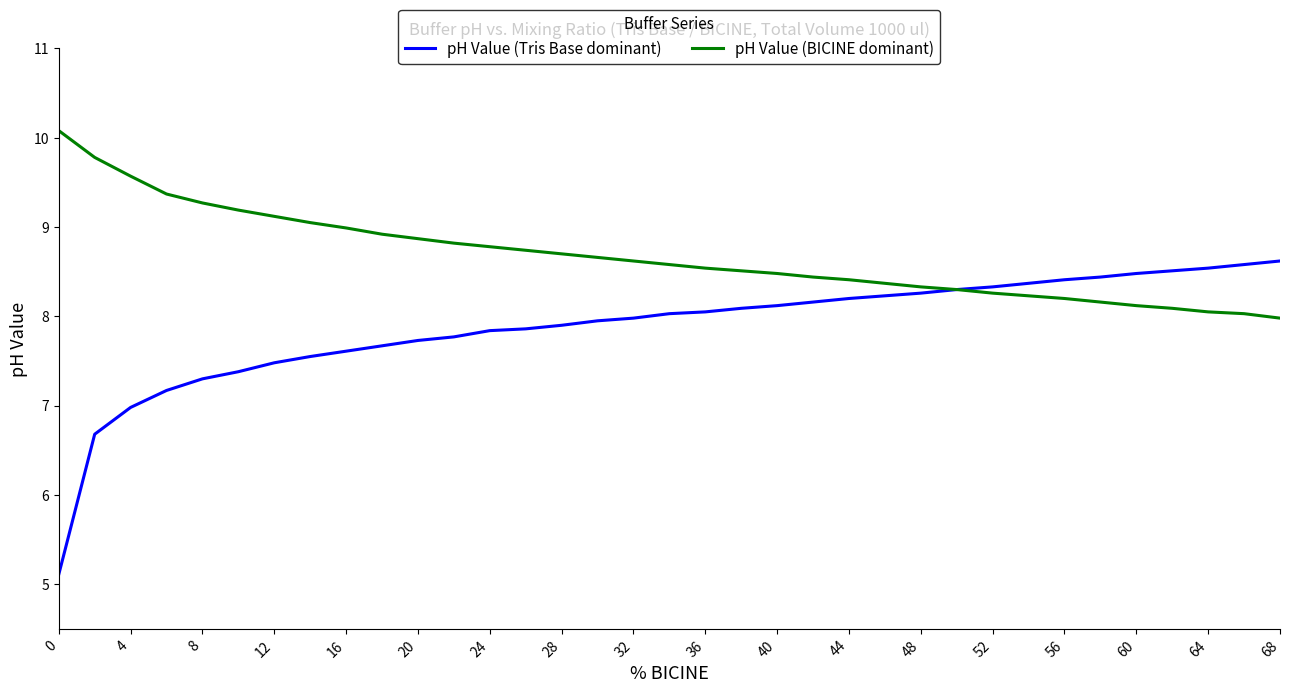

What is the highest value of the pH Value (Tris Base dominant) series?

8.6